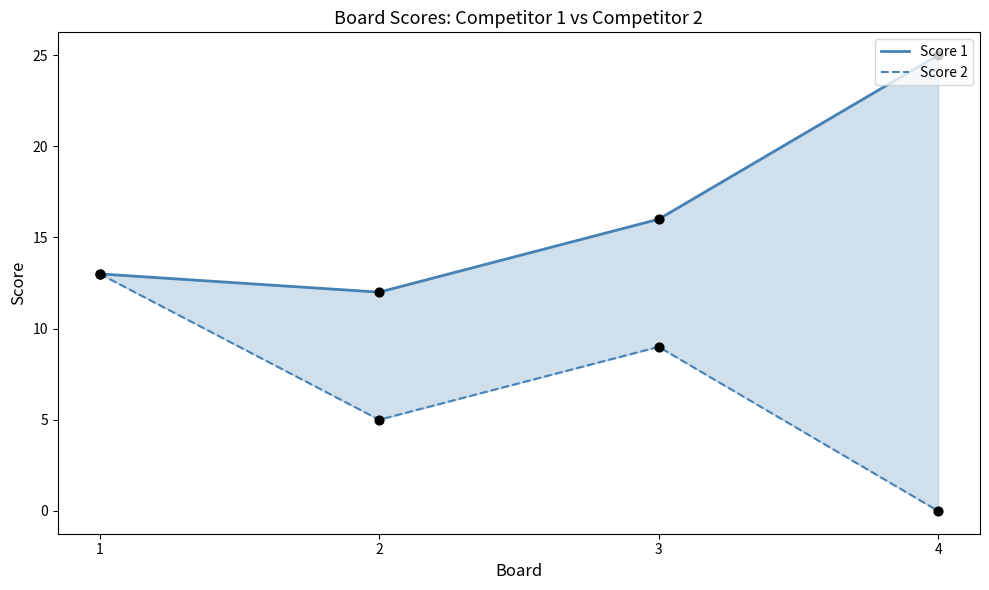

Which series reaches the minimum Y coordinate?

Score 2